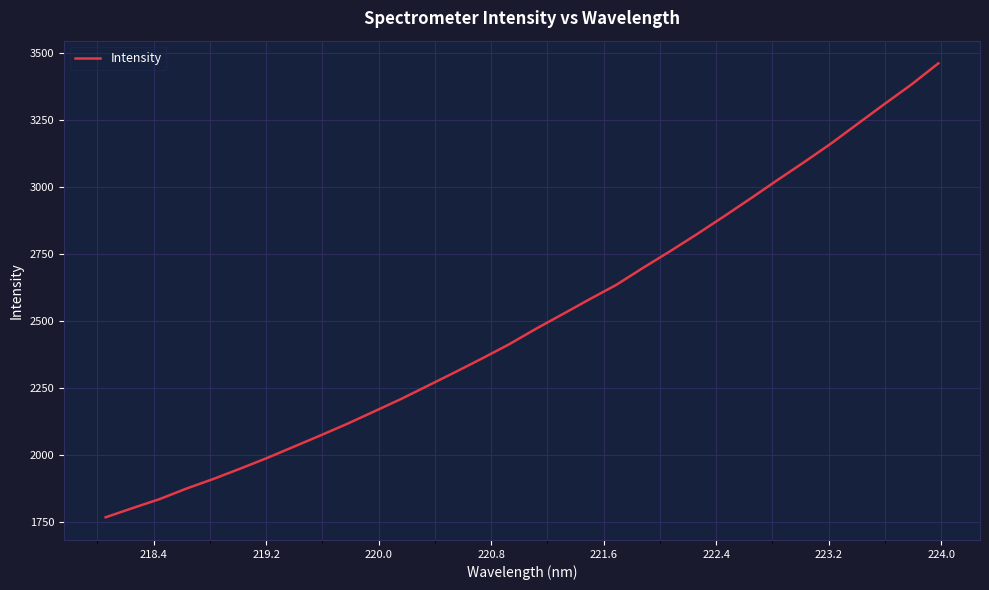

What is the smallest value displayed?

1769.4